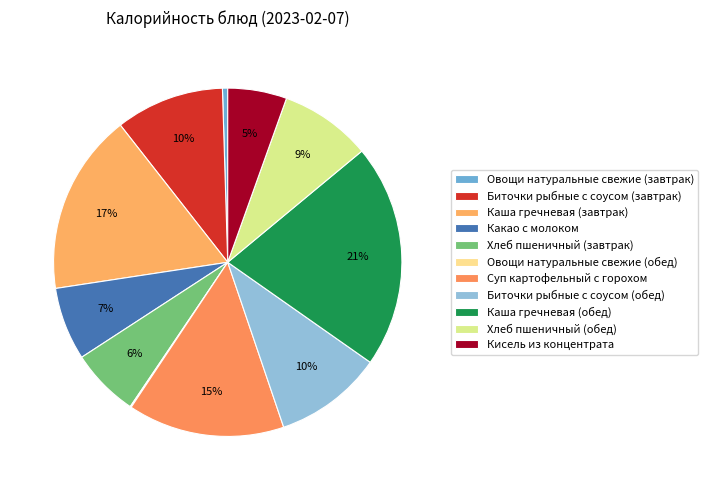

To the nearest percent, what is the combined percentage of Хлеб пшеничный (завтрак) and Суп картофельный с горохом?

21%